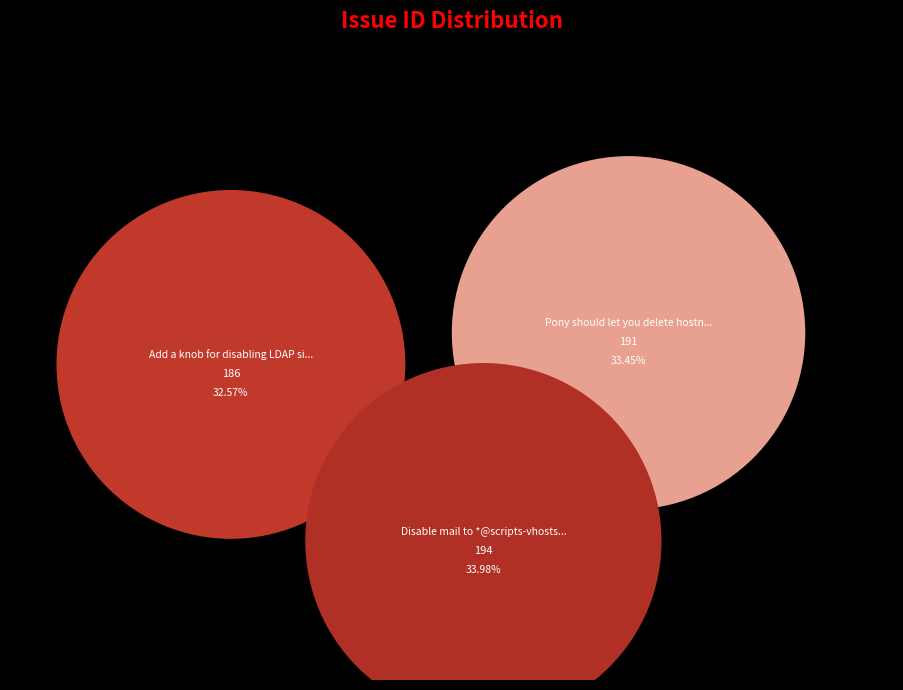

Which category has the biggest portion of the pie?

Disable mail to *@scripts-vhosts.mit.edu